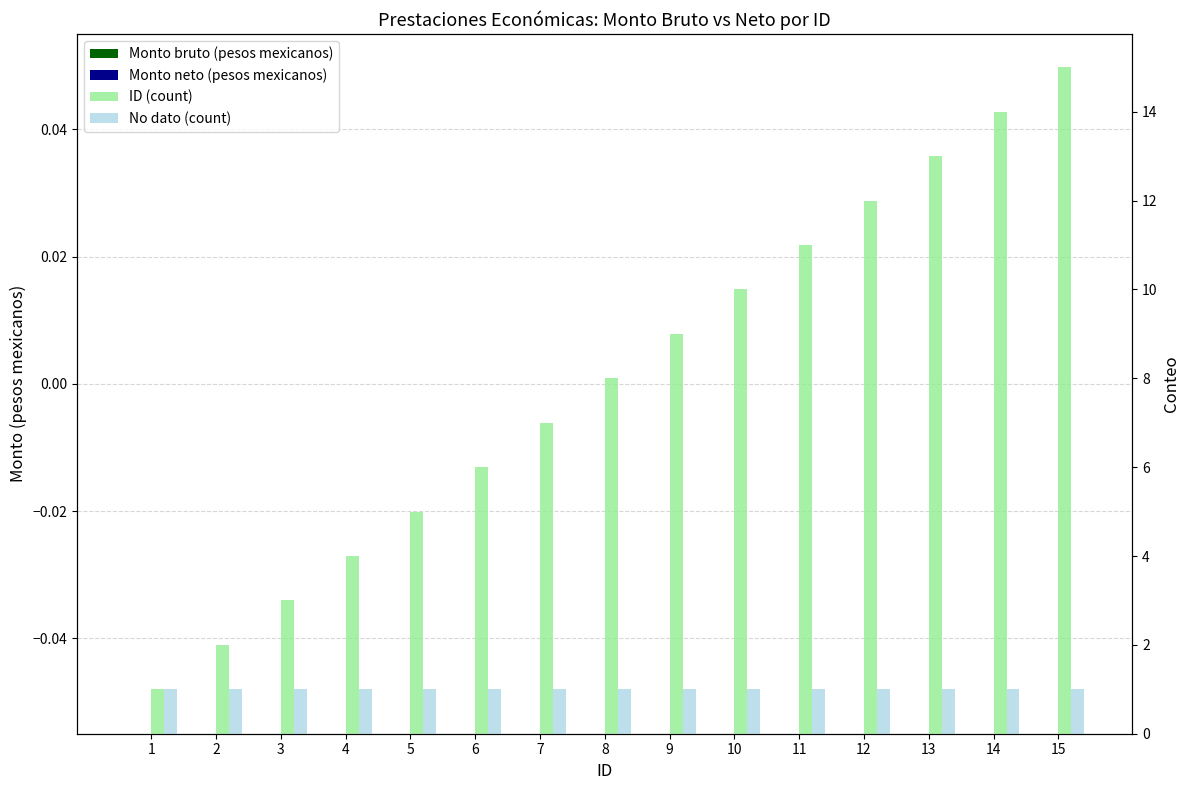

Which series changed the most between 6 and 8?

ID (count)